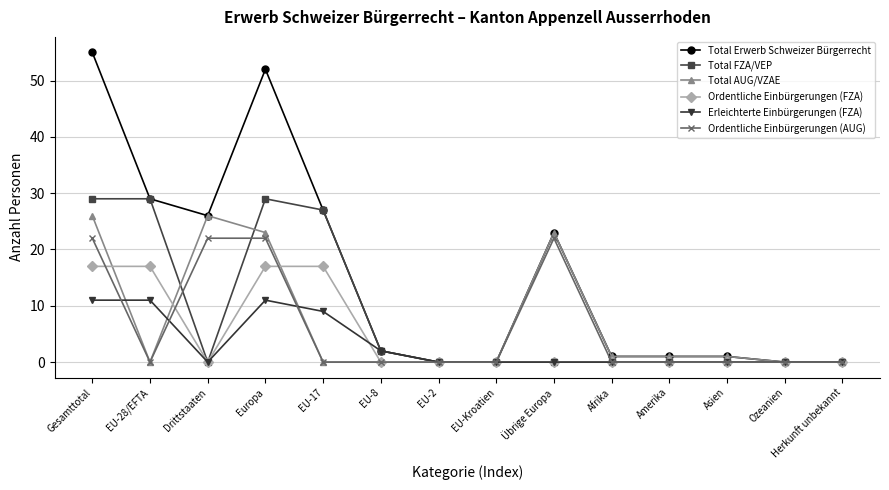

Reading right to left, what are all the values shown in this chart?

Total Erwerb Schweizer Bürgerrecht: 0	0	1	1	1	23	0	0	2	27	52	26	29	55
Total FZA/VEP: 0	0	0	0	0	0	0	0	2	27	29	0	29	29
Total AUG/VZAE: 0	0	1	1	1	23	0	0	0	0	23	26	0	26
Ordentliche Einbürgerungen (FZA): 0	0	0	0	0	0	0	0	0	17	17	0	17	17
Erleichterte Einbürgerungen (FZA): 0	0	0	0	0	0	0	0	2	9	11	0	11	11
Ordentliche Einbürgerungen (AUG): 0	0	0	0	0	22	0	0	0	0	22	22	0	22